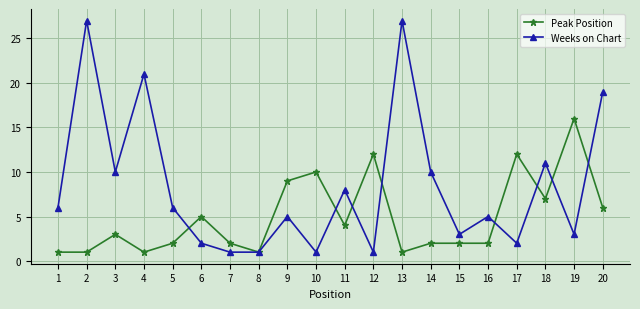

At how many categories does at least one series exceed 15?

5